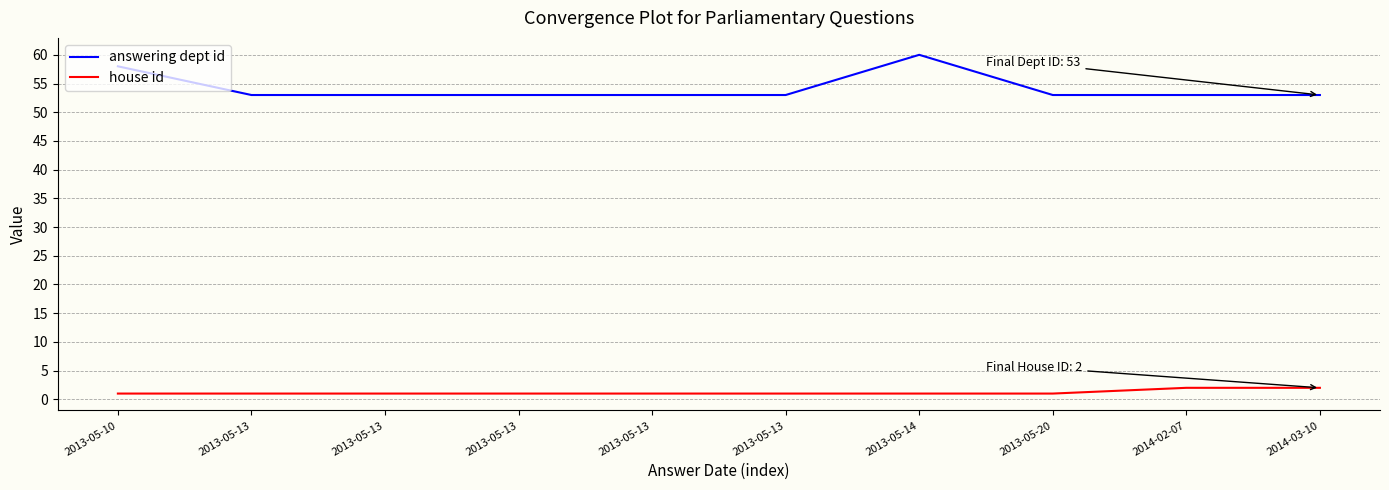

The value of answering dept id at 2013-05-13 is 19. True or false?

False